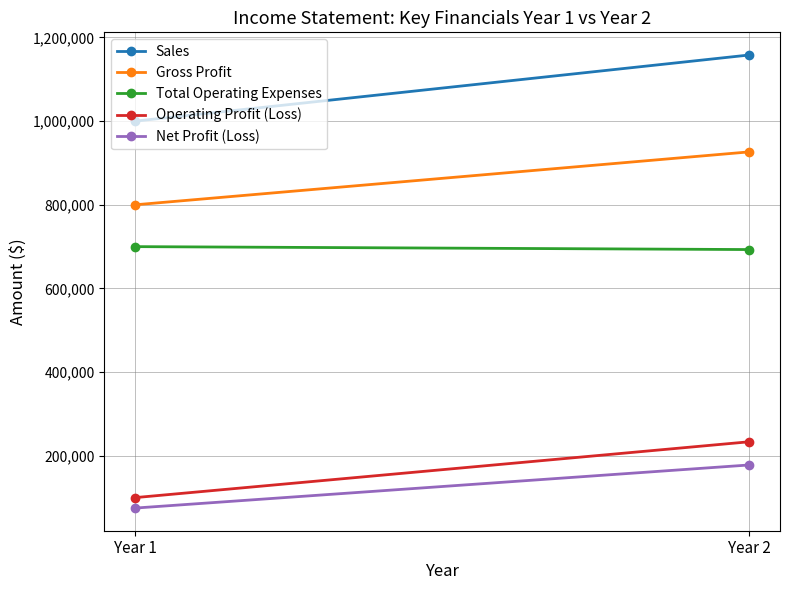

Rank the categories by Total Operating Expenses value from highest to lowest.

Year 1, Year 2